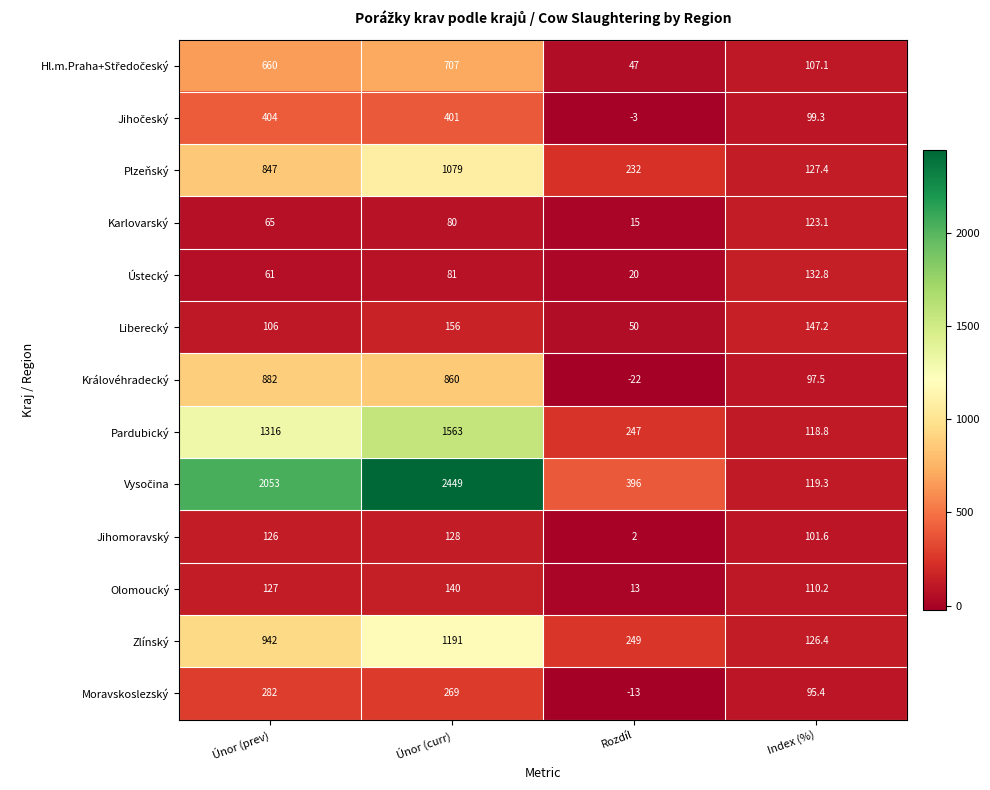

What is the difference between the highest and lowest values at Rozdíl?

418.0